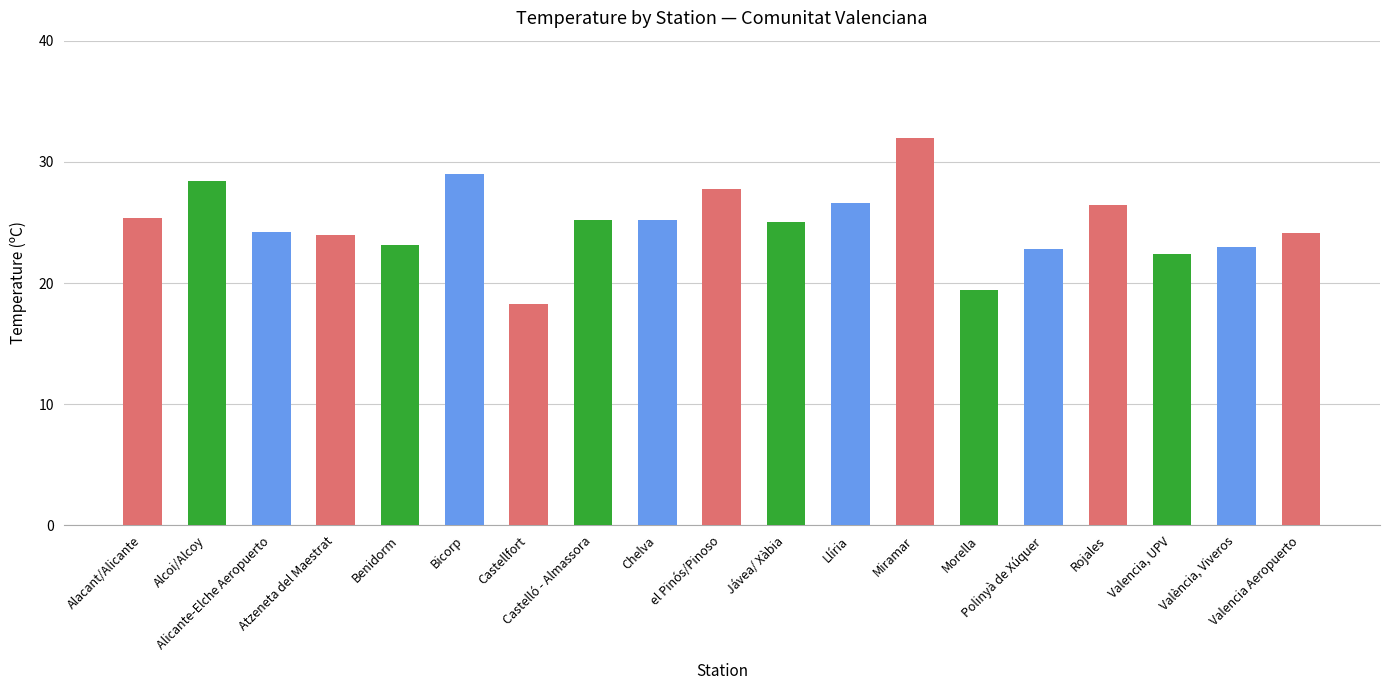

What is the value of the 13th bar from the left?

32.0